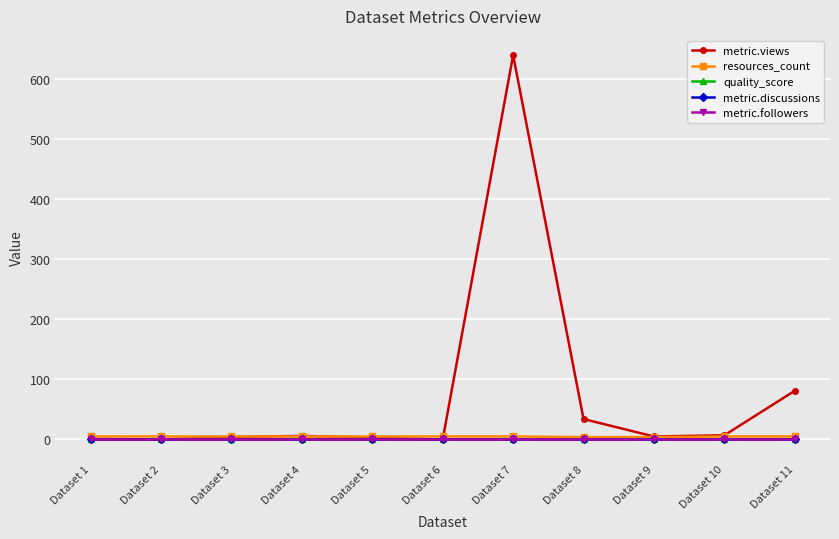

What are all the series names shown in the legend?

metric.views, resources_count, quality_score, metric.discussions, metric.followers